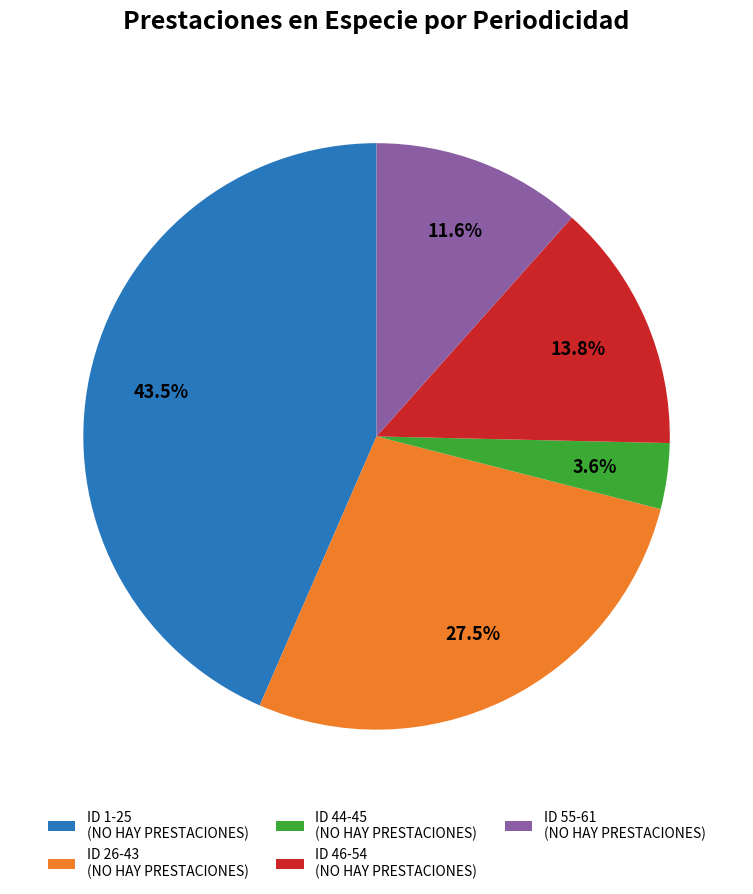

Which category has the smallest portion of the pie?

ID 44-45 (NO HAY PRESTACIONES)